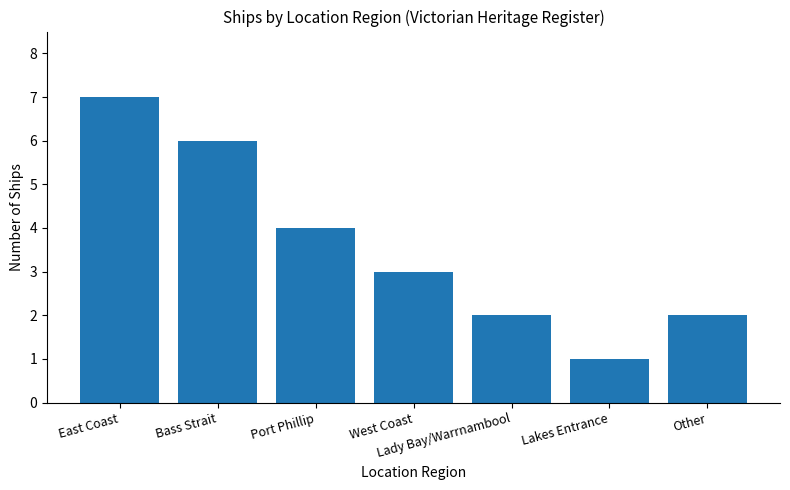

How many data points are less than 3?

3